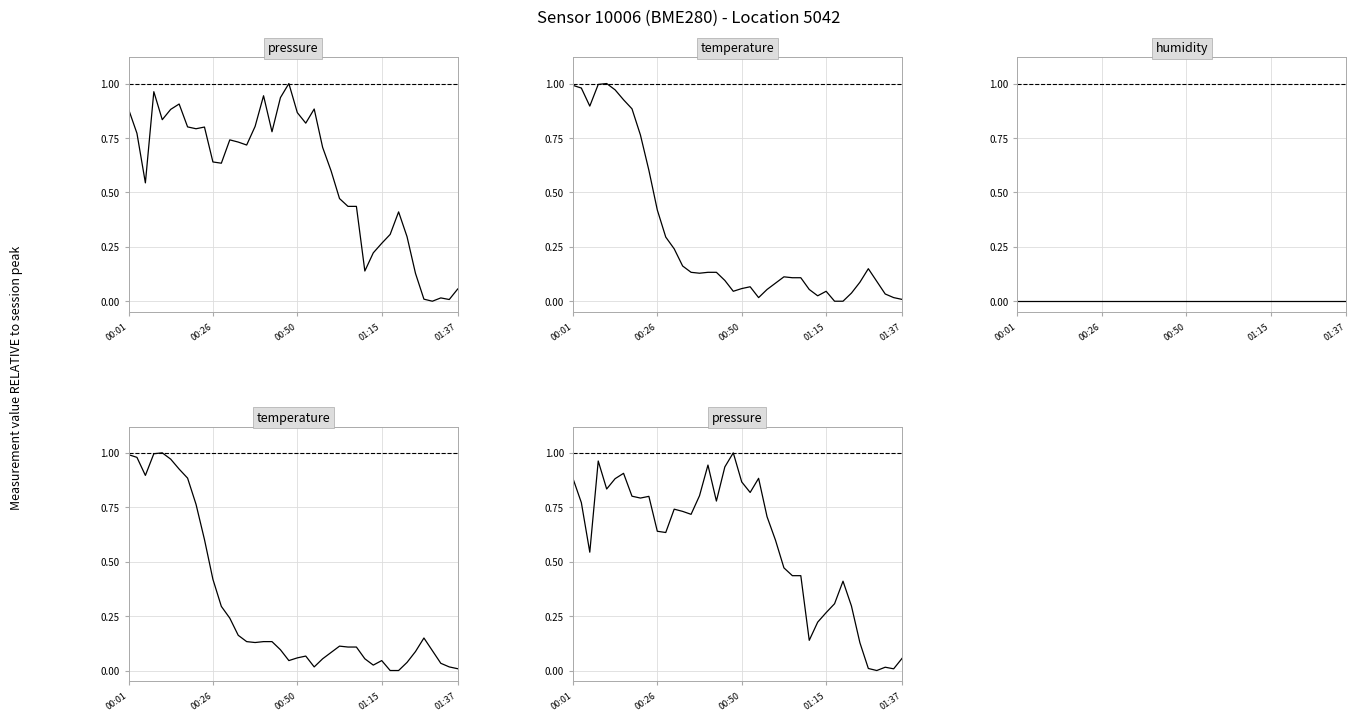

What is the greatest value displayed?

1.0